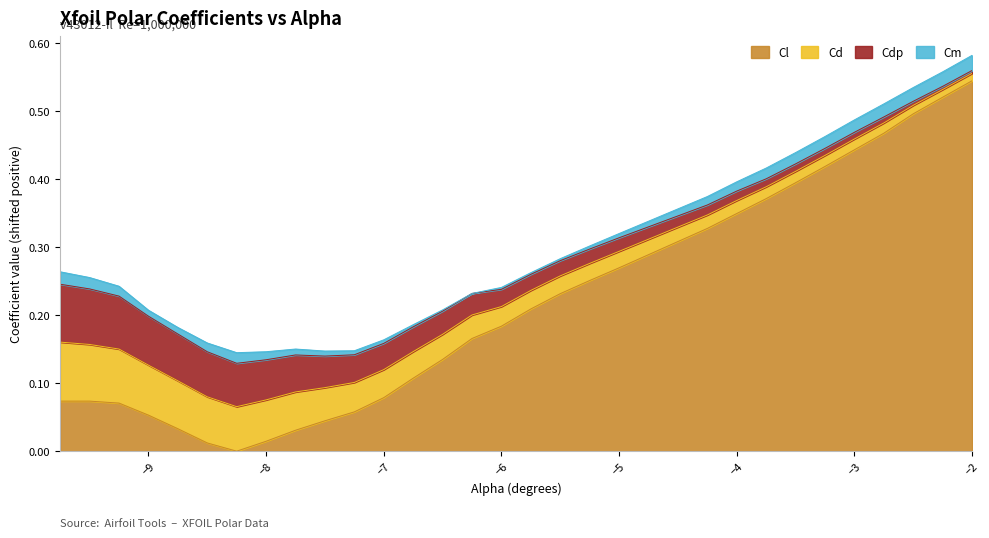

At which label does Cl reach its peak?

−2